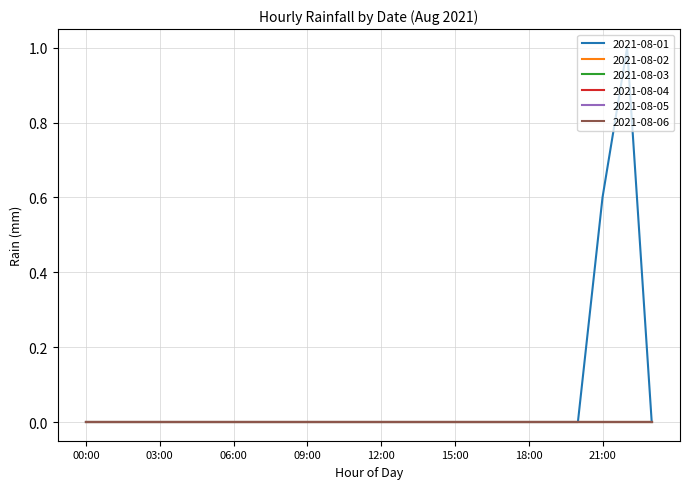

Rank the series by their maximum value, from highest to lowest.

2021-08-01, 2021-08-02, 2021-08-03, 2021-08-04, 2021-08-05, 2021-08-06